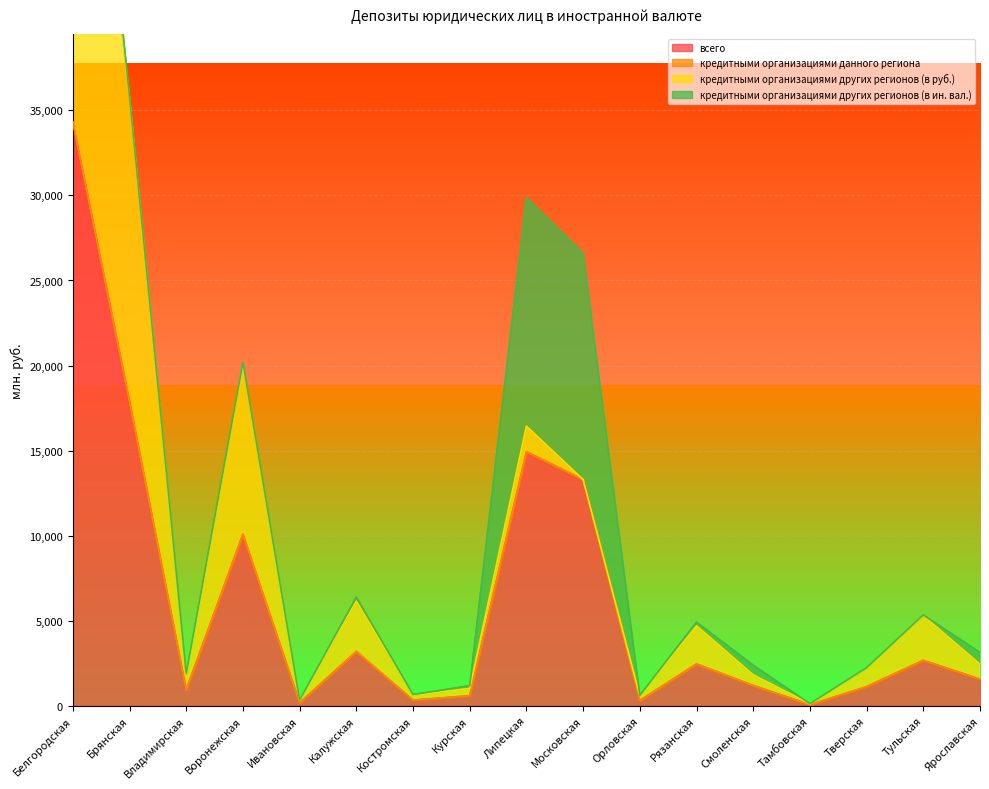

Where is всего nearest to the value 17191?

Брянская